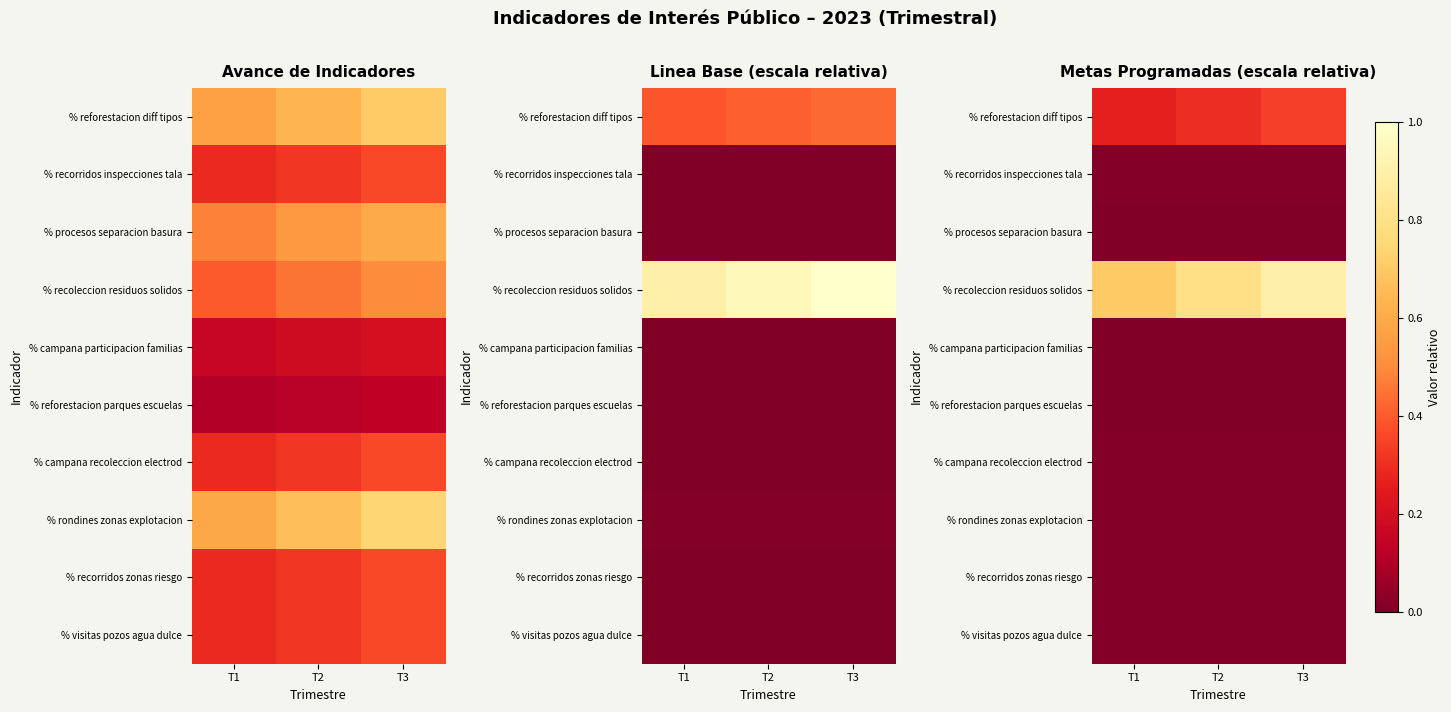

Is it true that % recorridos zonas riesgo equals 0.0 at T1?

False